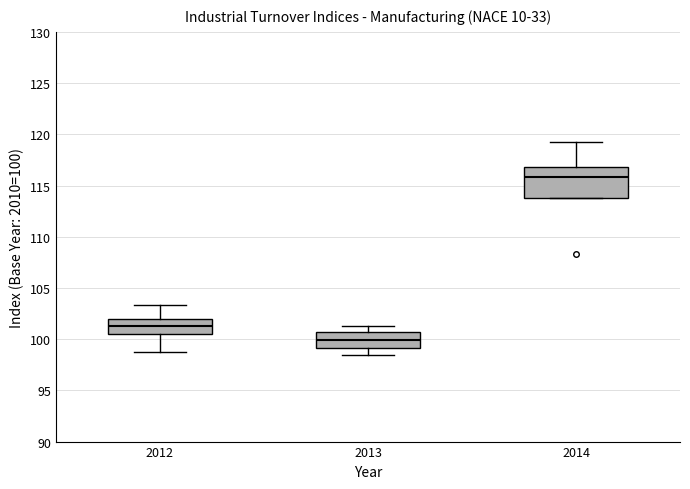

Where is the upper edge of the box at x = 2012 on the y-axis? The values are not printed on the chart, so give them approximately, as read against the axis.

102.0